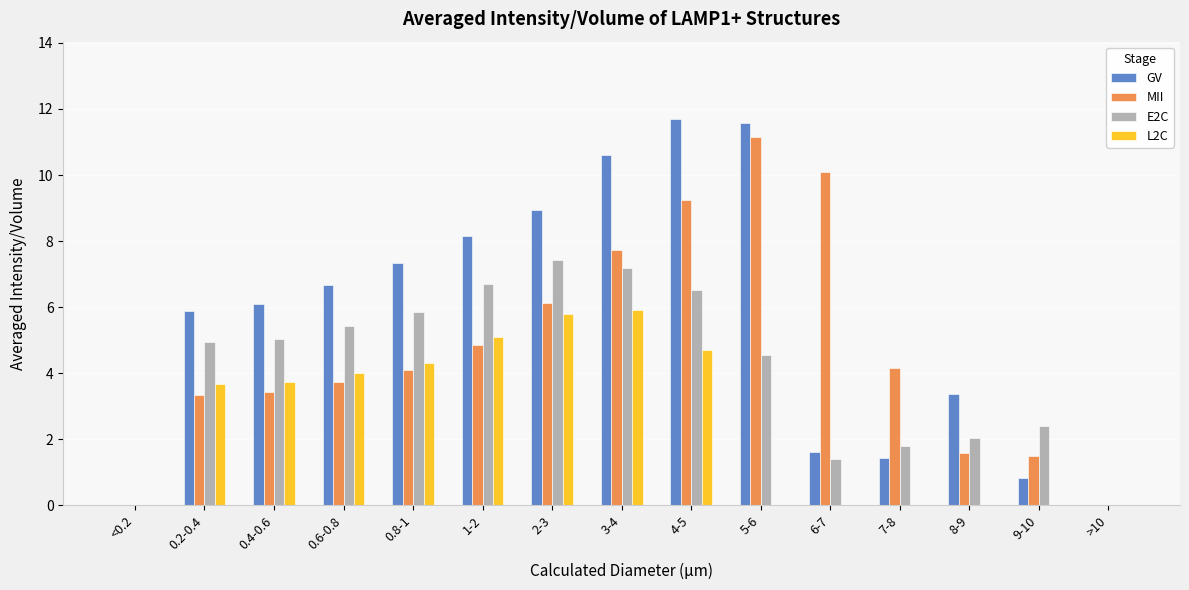

True or false: L2C has a value of 6.3 at 0.4-0.6.

False